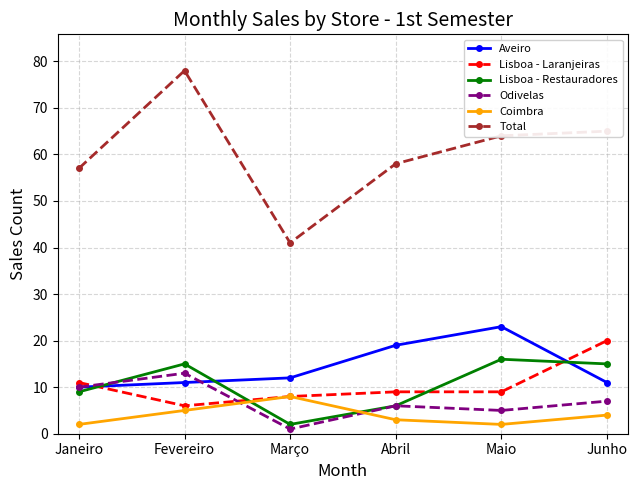

The Odivelas series shows 10 at Janeiro. True or false?

True